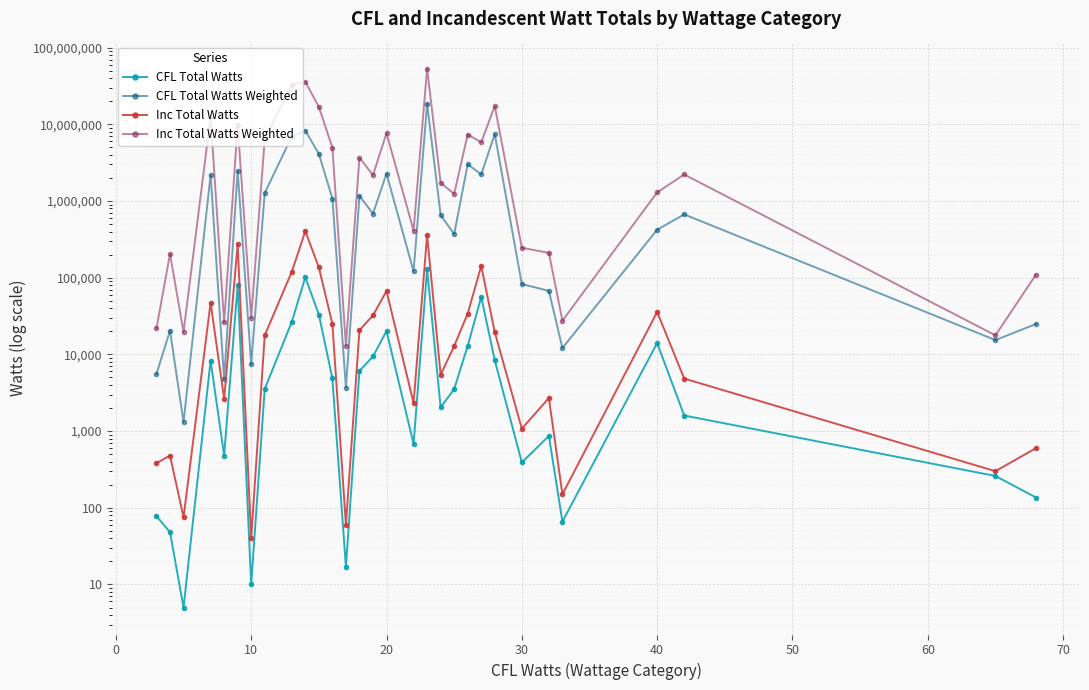

Reading left to right, what are all the values shown in this chart?

CFL Total Watts: 78.0	48.0	5.0	8281.0	480.0	79956.0	10.0	3542.0	26546.0	101388.0	33090.0	4864.0	17.0	6102.0	9405.0	20140.0	682.0	129007.0	2040.0	3525.0	12922.0	56133.0	8400.0	390.0	864.0	66.0	14080.0	1596.0	260.0	136.0
CFL Total Watts Weighted: 5562.3	20425.3	1306.7	2205847.5	4755.9	2481002.2	7470.3	1273810.4	6921457.3	8298443.3	4125475.2	1079067.4	3689.8	1167326.9	683407.9	2281100.2	120948.8	18466299.8	657464.7	369736.3	3019297.6	2221105.5	7460874.0	82550.5	67418.3	12103.9	422456.9	669178.4	15369.1	24941.3
Inc Total Watts: 382.0	480.0	75.0	47335.0	2640.0	272062.0	40.0	17736.0	119722.0	404751.0	136157.0	25015.0	60.0	20647.0	32349.0	66963.0	2325.0	358873.0	5430.0	12810.0	34117.0	142603.0	19500.0	1075.0	2700.0	150.0	35775.0	4840.0	300.0	600.0
Inc Total Watts Weighted: 21835.1	204252.7	19600.0	12618438.2	26157.3	9750097.4	29881.3	6397663.5	32630793.8	35941374.5	16880293.2	4970757.5	13022.9	3684947.1	2179489.0	7688389.2	412325.4	53306604.9	1723588.4	1240224.6	7355266.9	5850198.8	17319886.2	246019.3	210682.3	27508.8	1297446.6	2218794.0	17733.6	110035.4